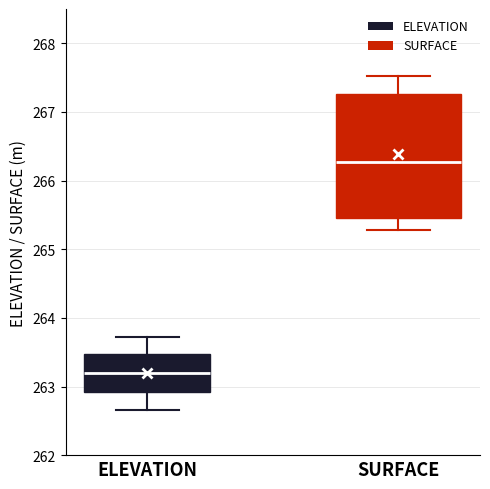

Reading left to right, read every box against the y-axis: the position of its median line, the range the box covers, and the ends of its whiskers. The values are not printed on the chart, so give them approximately, as read against the axis.

ELEVATION: median 263.2, box 262.9 to 263.5, whiskers 262.7 to 263.7
SURFACE: median 266.3, box 265.5 to 267.3, whiskers 265.3 to 267.5